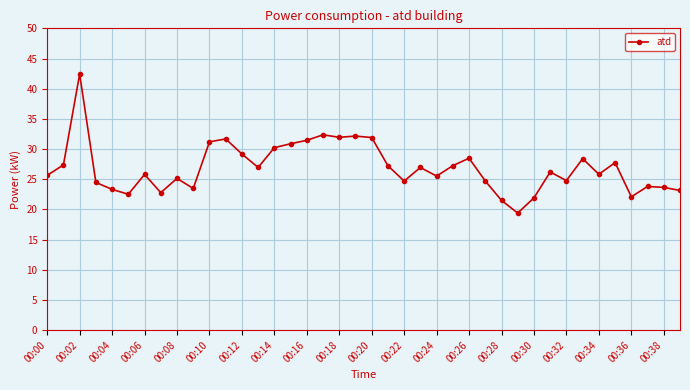

True or false: there are more than 0 points higher than both neighbors.

True